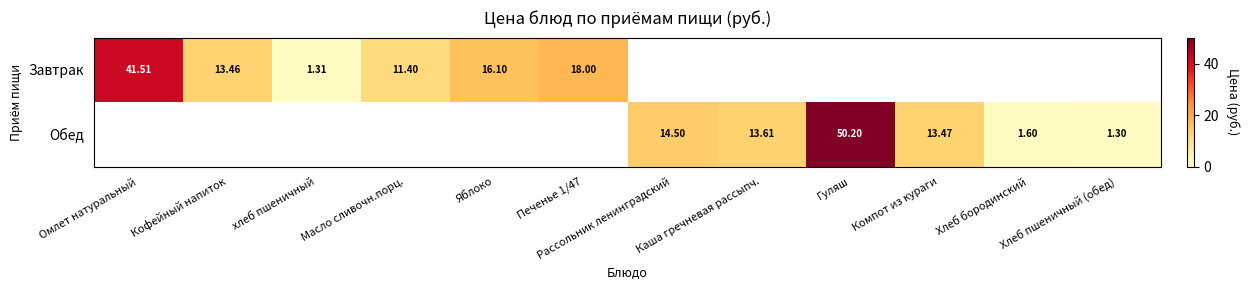

The Обед series shows 6.9 at Каша гречневая рассыпч.. True or false?

False